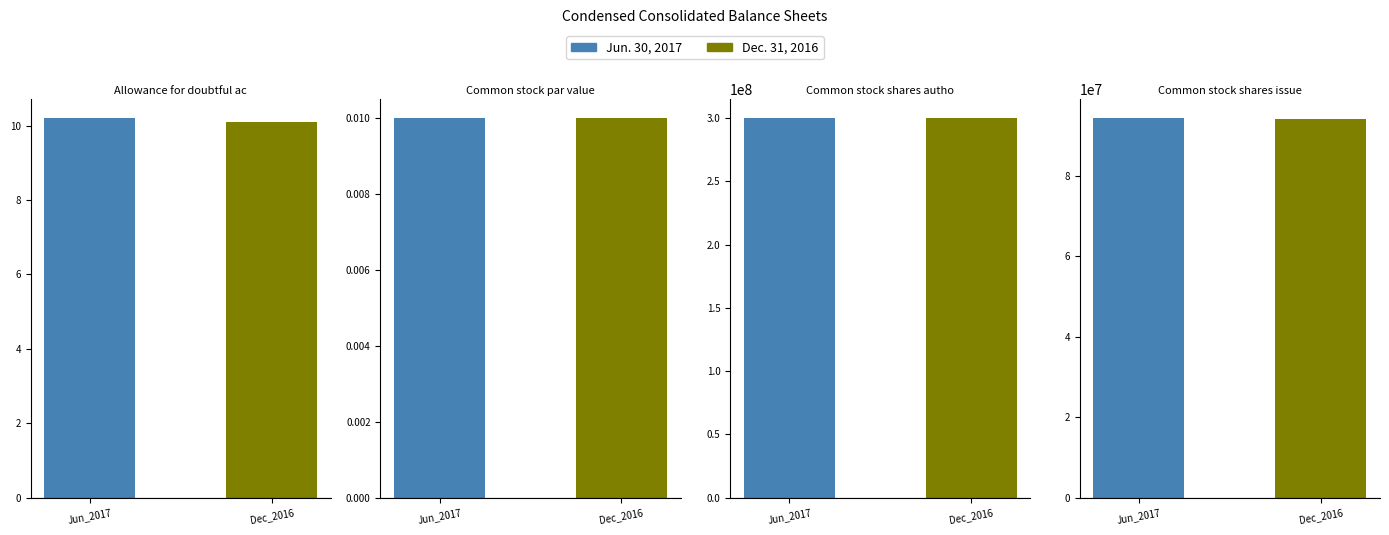

True or false: Common stock shares authorized has a value of 524798556.7 at Jun_2017.

False